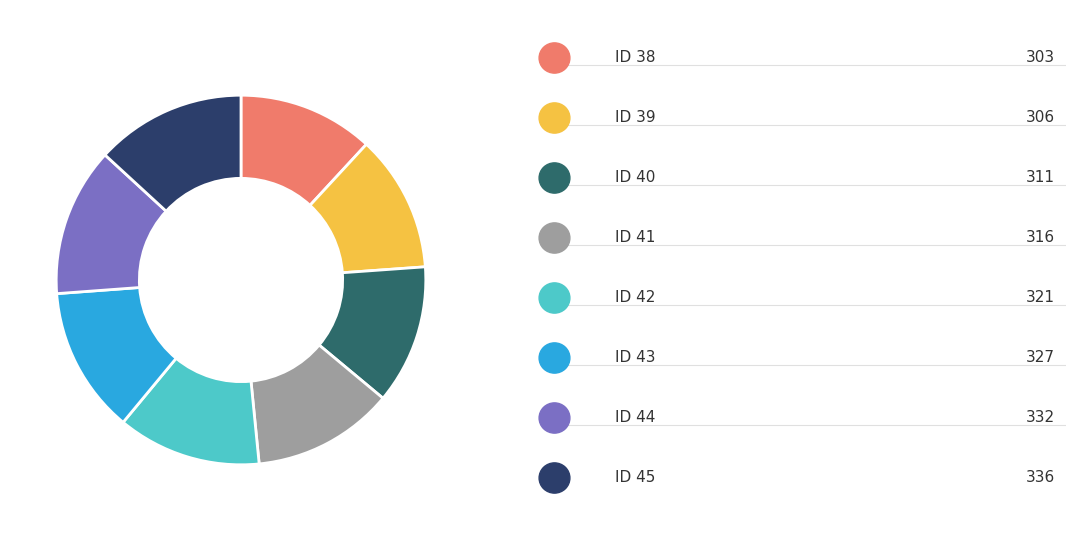

Is there any slice that represents more than half of the pie?

No